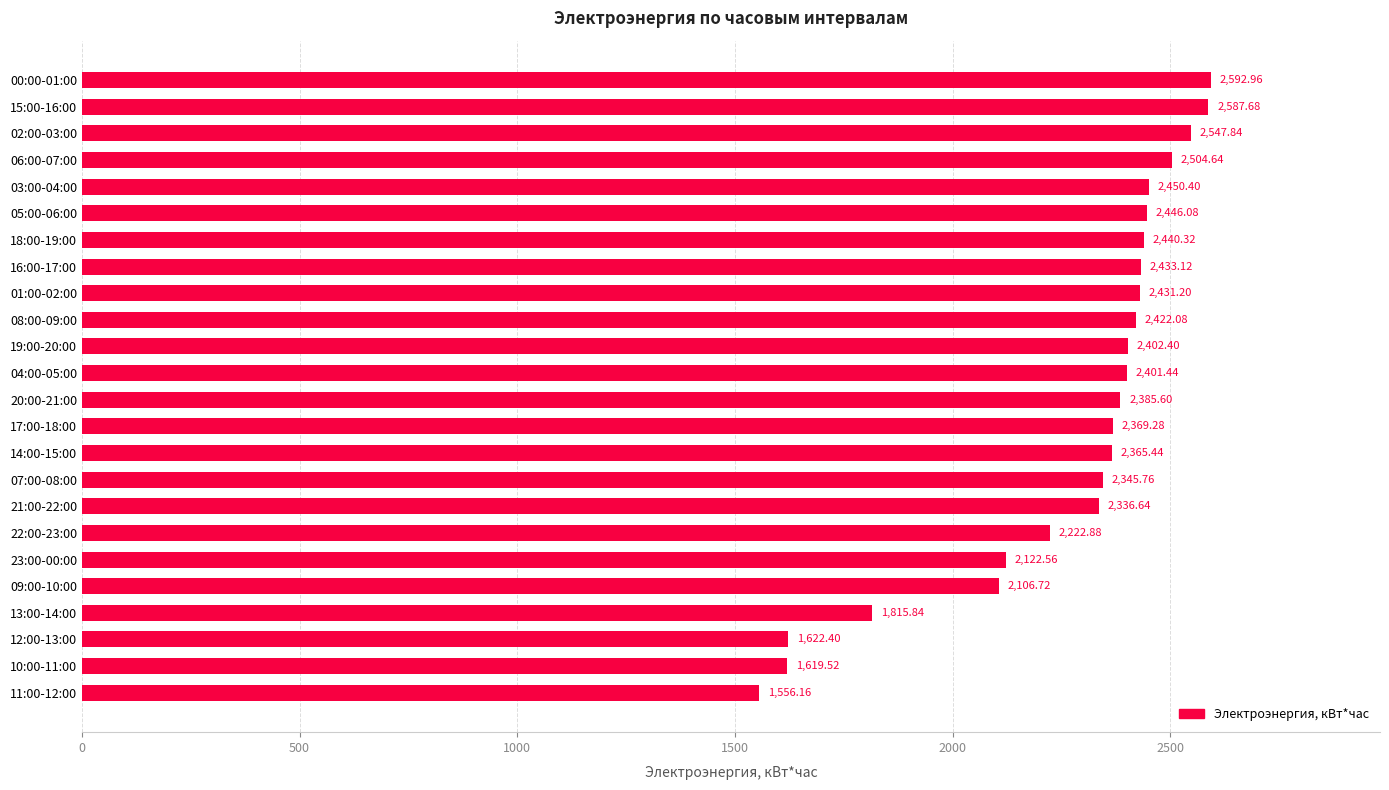

What is the sum of the values at 08:00-09:00 and 16:00-17:00?

4855.2